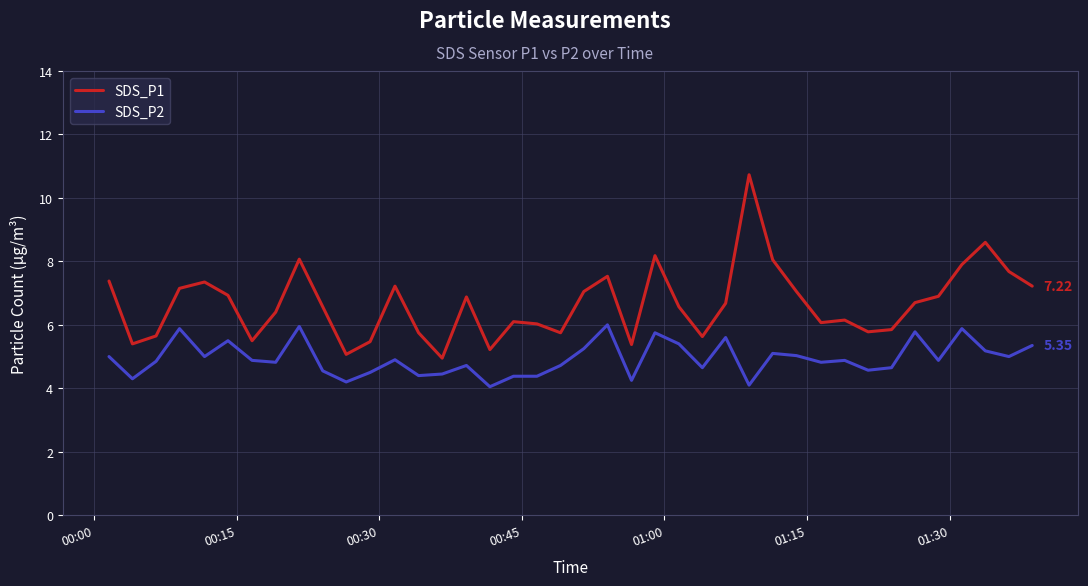

List the series in order of their overall mean, highest first.

SDS_P1, SDS_P2